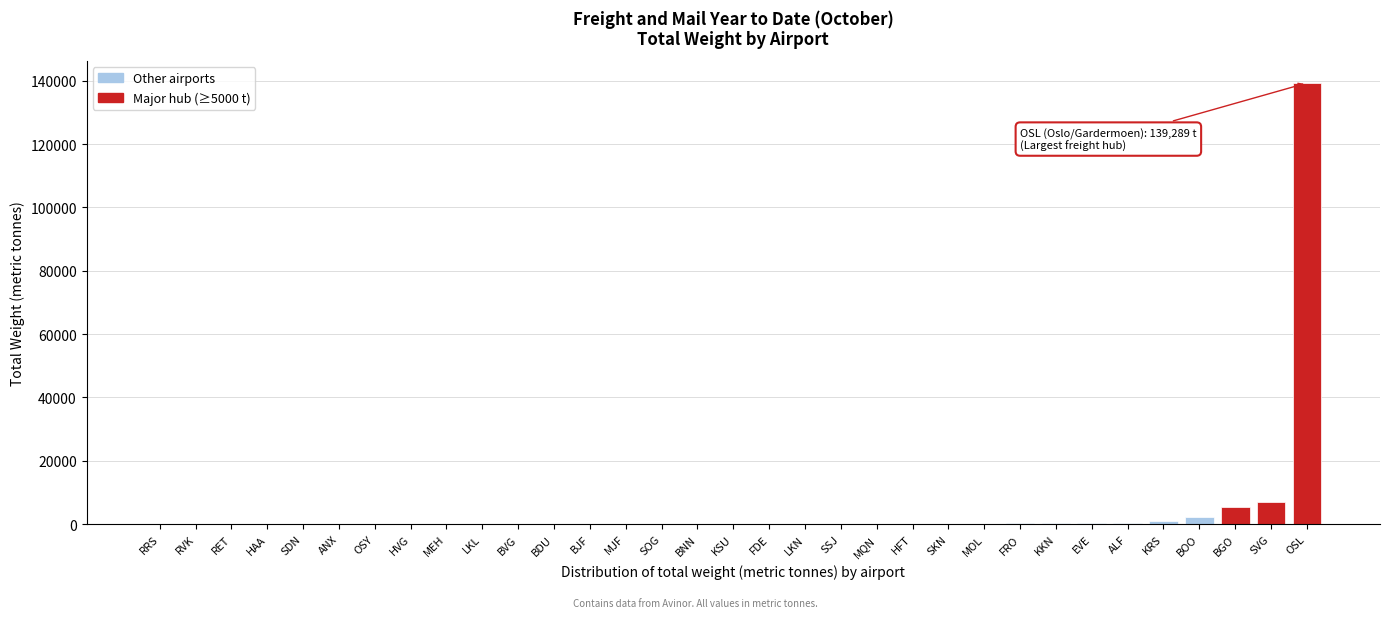

What is the sum of all values?

157250.3